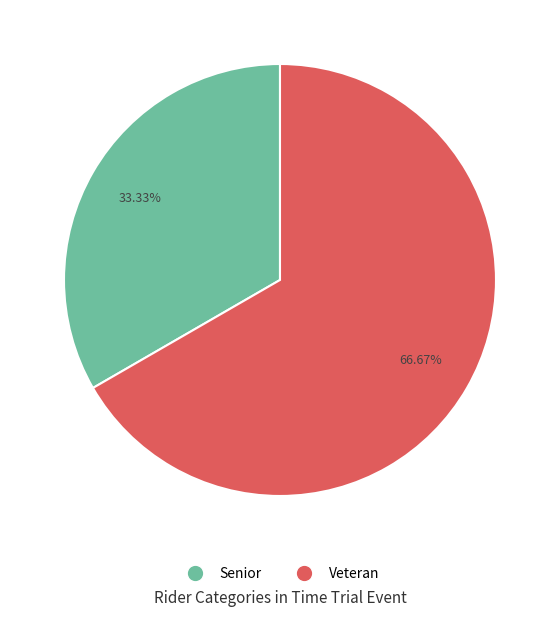

Which slice represents more than half of the pie?

Veteran